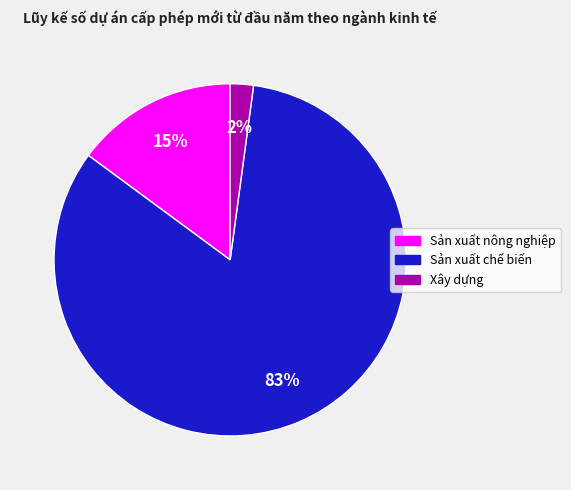

Which has a higher value, Xây dựng or Sản xuất nông nghiệp?

Sản xuất nông nghiệp